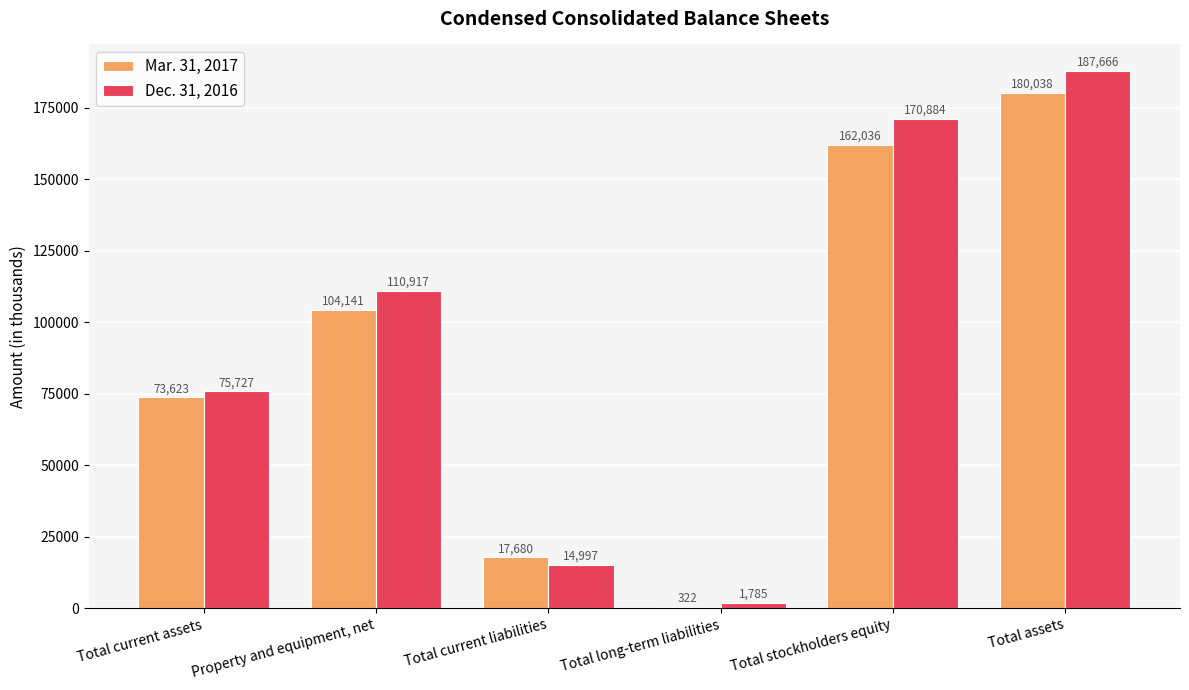

What is the sum of all Mar. 31, 2017 values?

537840